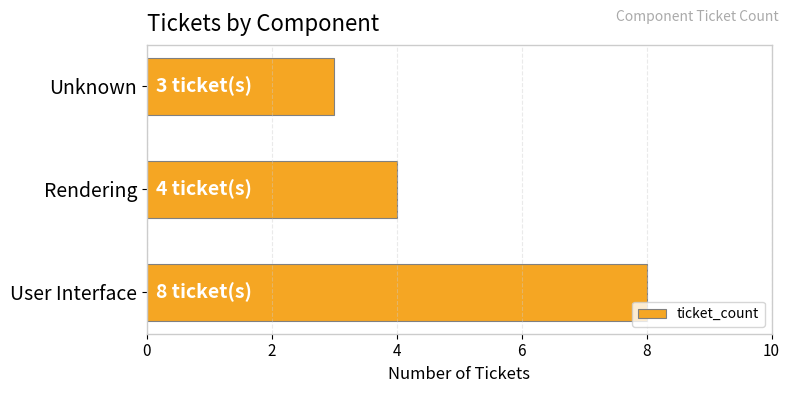

What is the sum of the values at Unknown and User Interface?

11